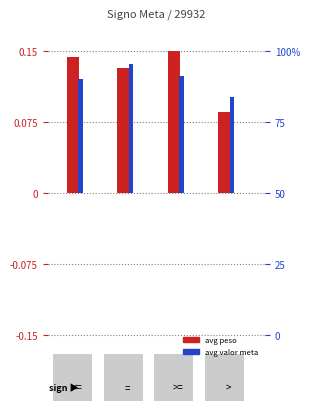

Which series has the largest total across all categories?

avg peso (normalized)